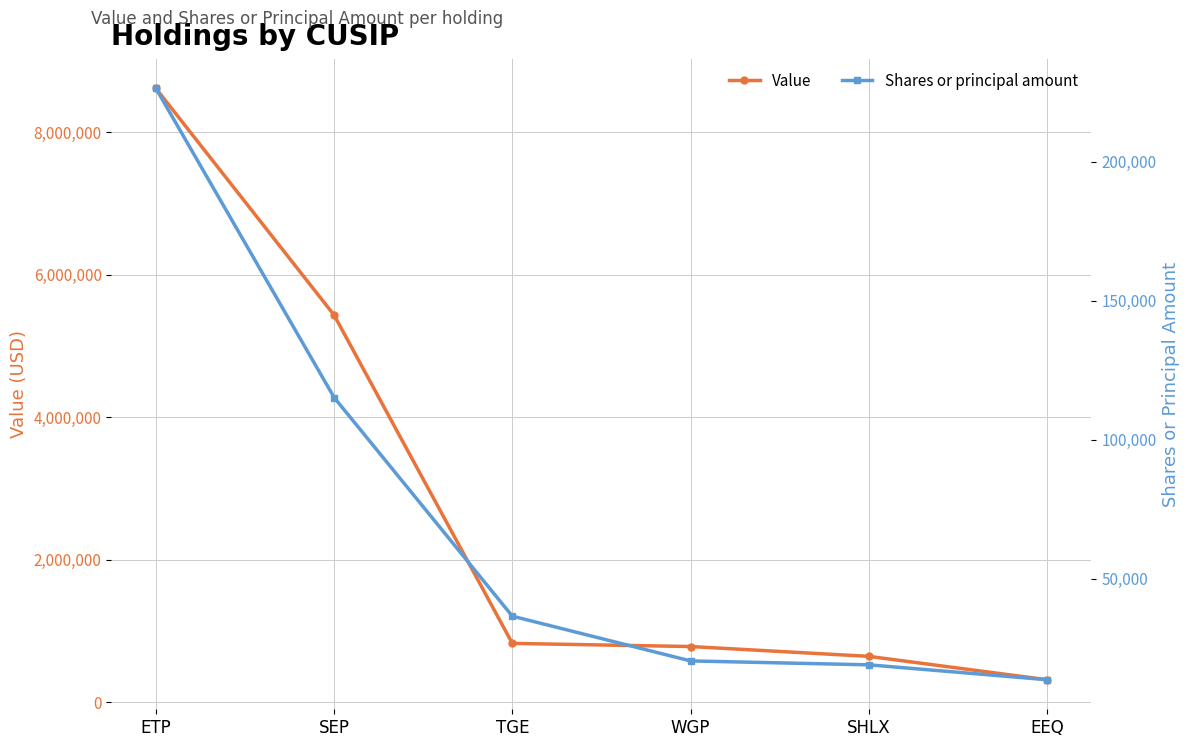

What is the approximate value of Value at WGP?

780000